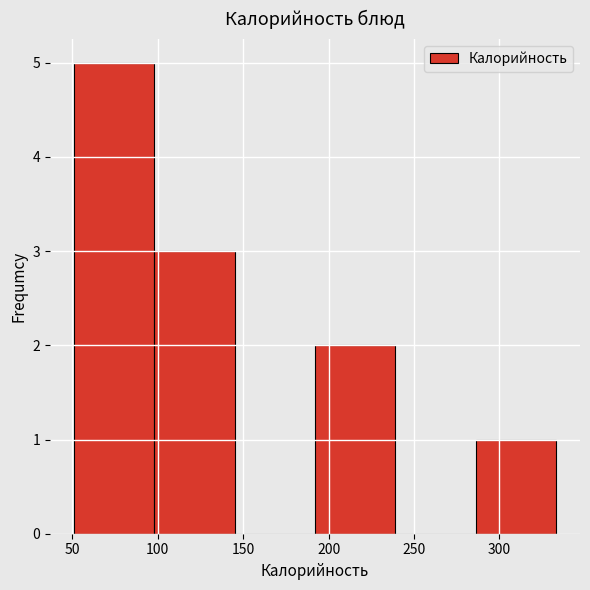

Reading left to right, transcribe this chart: for each bar, give the range it covers on the x-axis and its height. Neither the bar edges nor the heights are printed on the chart, so give them approximately, as read against the axes.

50 to 100: 5
100 to 145: 3
145 to 190: 0
190 to 240: 2
240 to 285: 0
285 to 335: 1